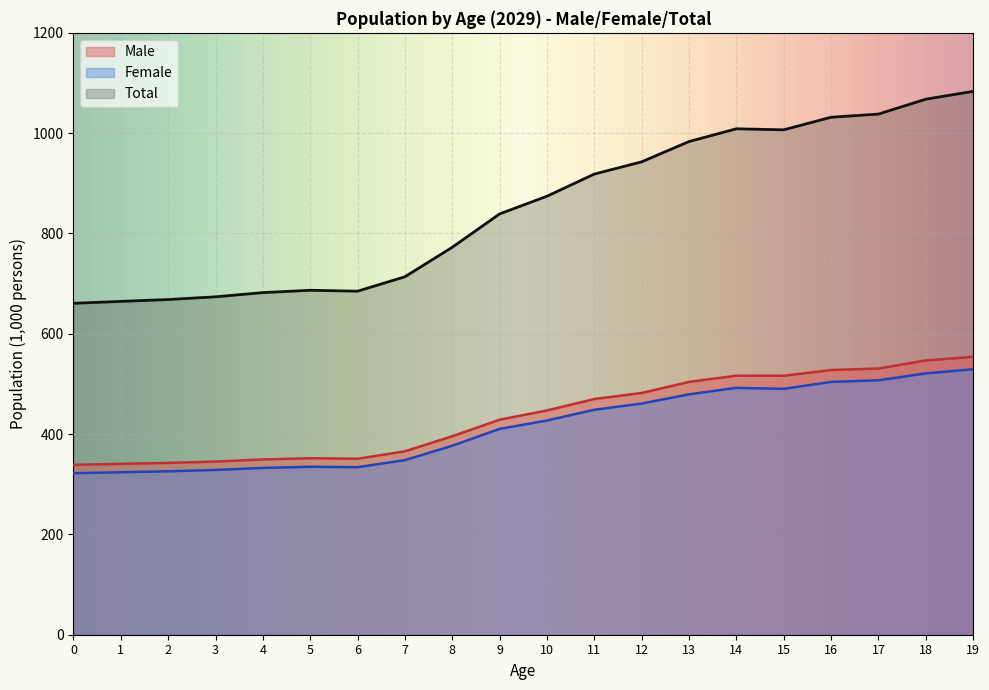

What is the value of the Female point at the 11th from the left?

427.1